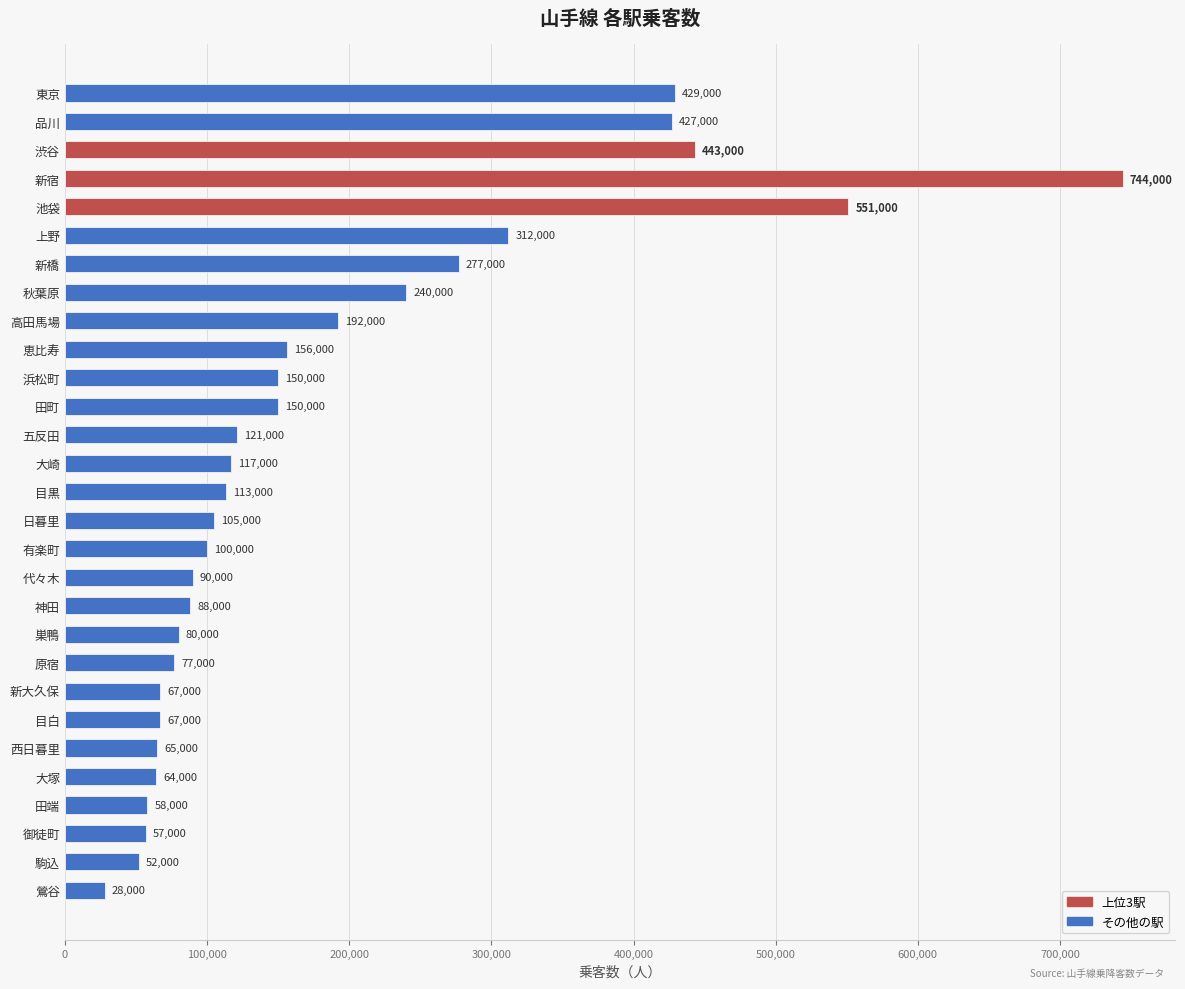

What is the sum of all values?

5420000